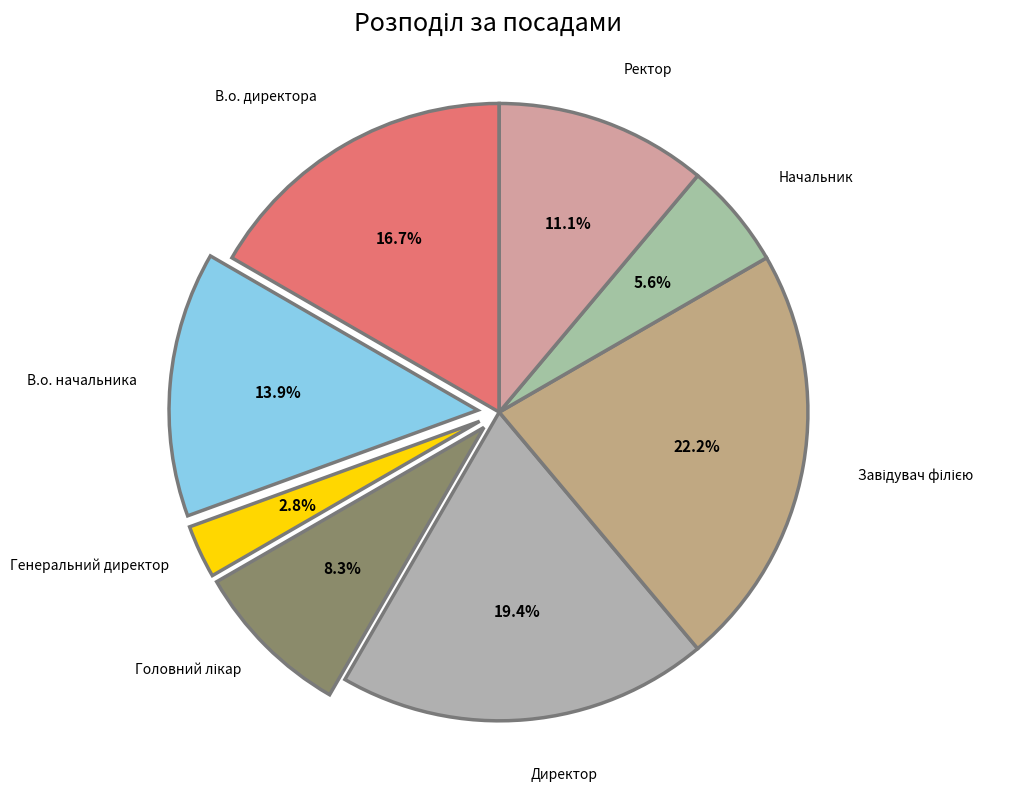

To the nearest percent, what is the difference between the В.о. начальника and Директор slice percentages?

6%